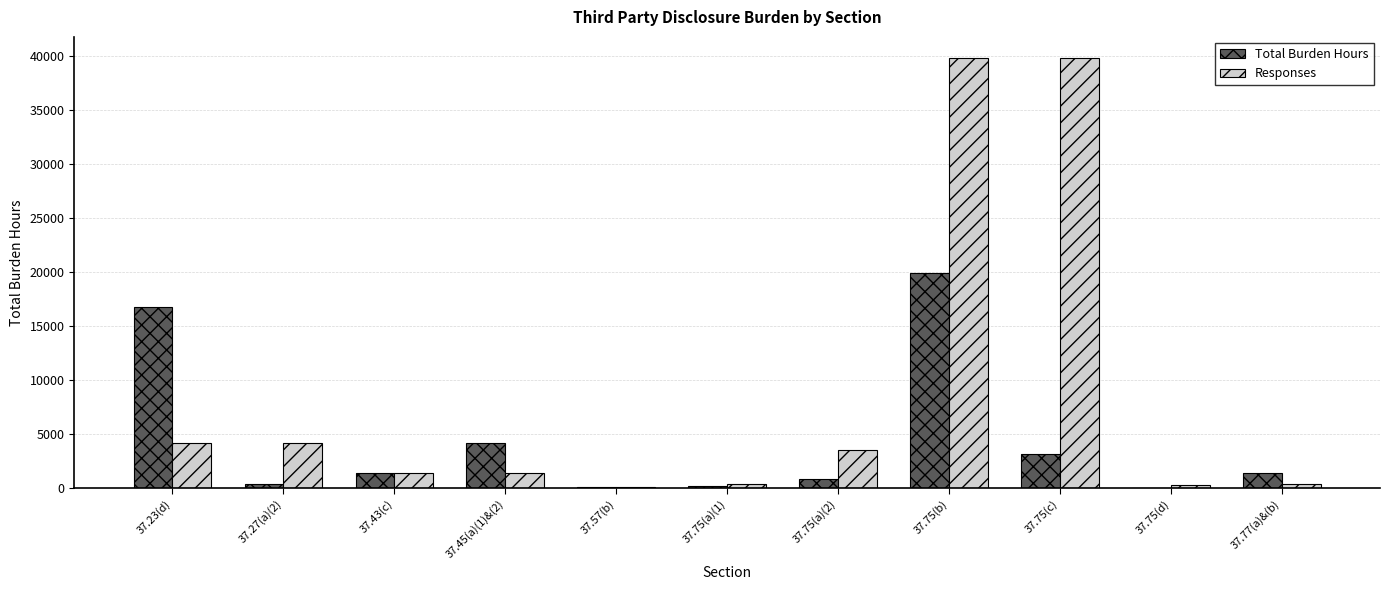

Are the bars grouped side by side (vs. stacked)?

Yes